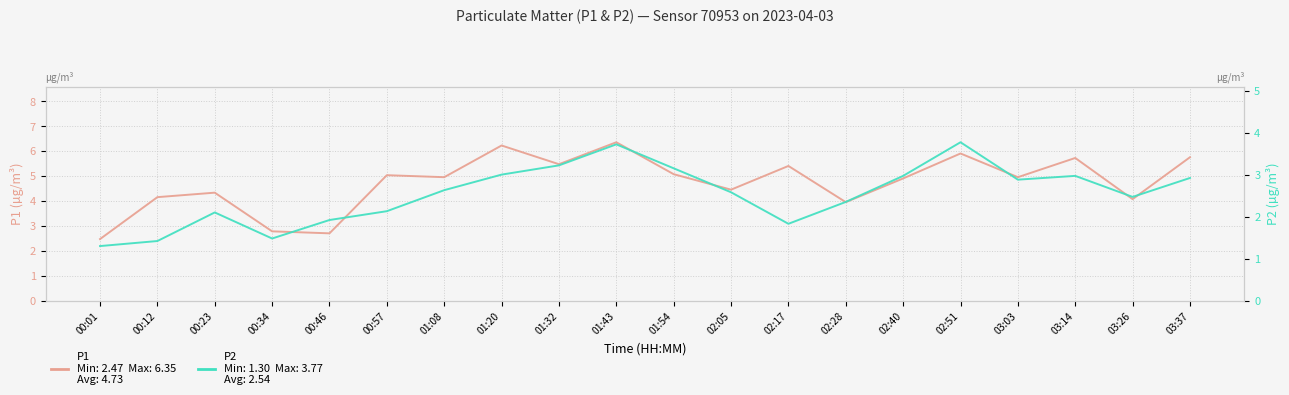

True or false: P2 has more than 0 points higher than both neighbors.

True